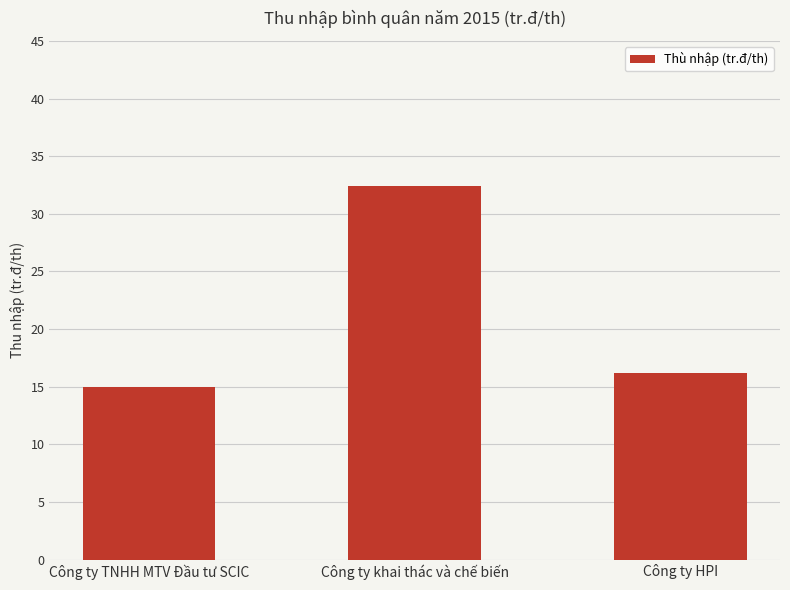

Reading right to left, list all the values displayed in this chart.

Công ty HPI=16.2	Công ty khai thác và chế biến=32.4	Công ty TNHH MTV Đầu tư SCIC=14.9